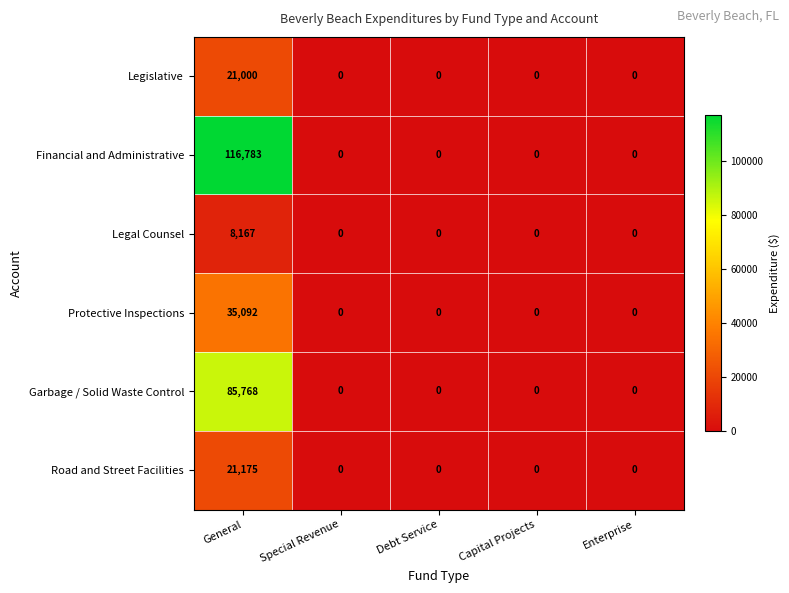

The value of Financial and Administrative at Enterprise is 0. True or false?

True